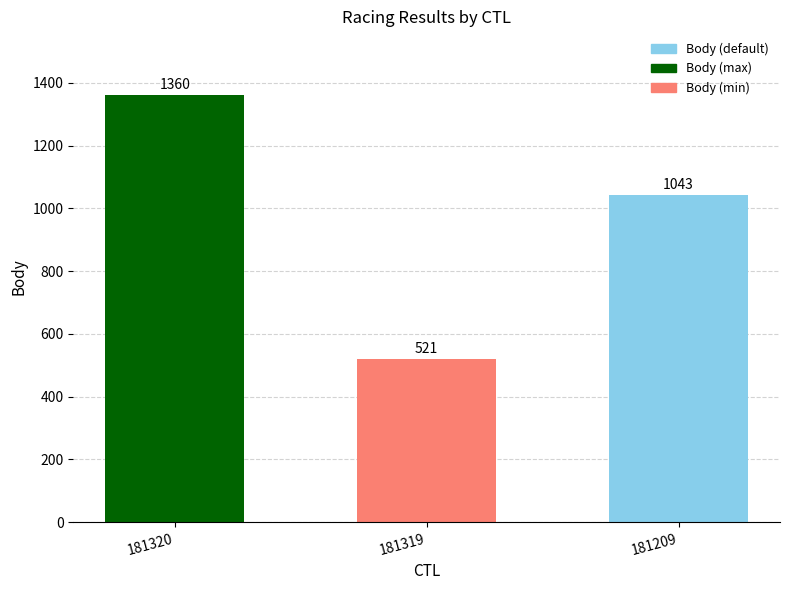

Approximately how many times larger is the value at 181209 compared to 181319?

2.0